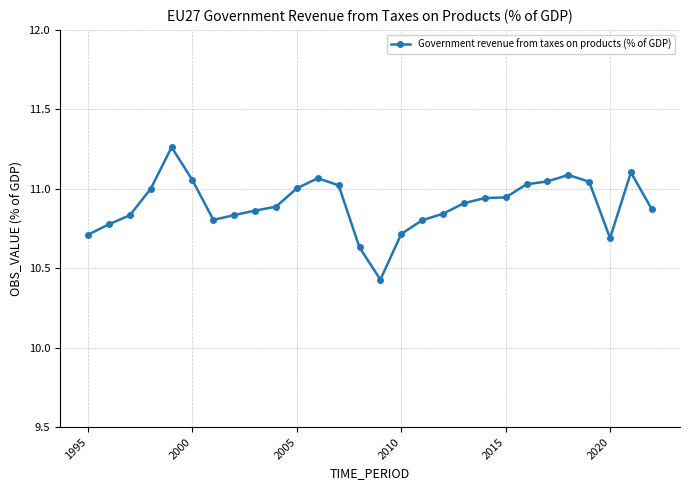

What is the difference between the maximum and minimum values?

0.8